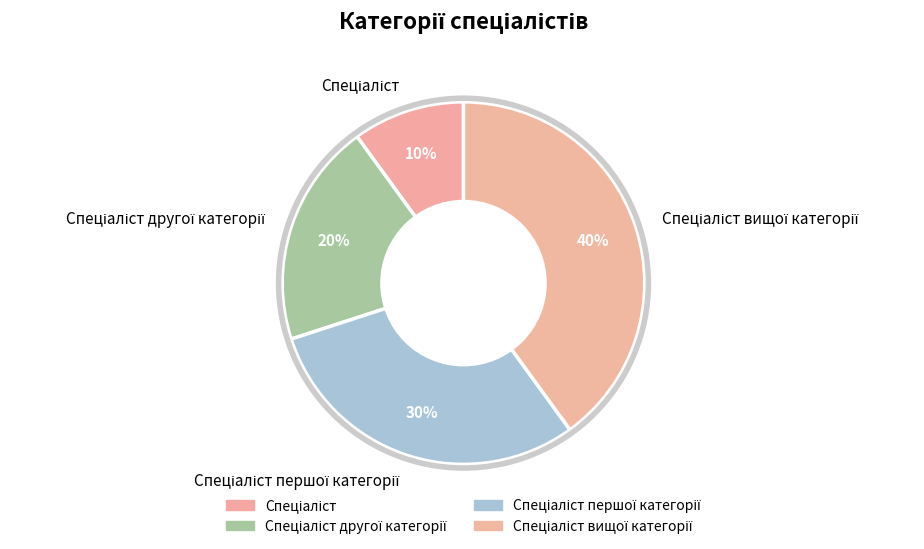

Does any single category account for the majority?

No